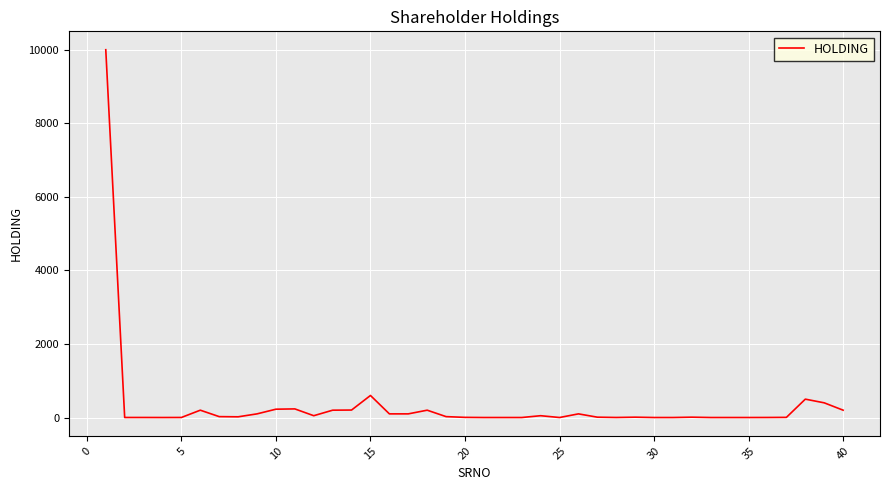

Reading left to right, list all the values displayed in this chart.

9996	2	2	1	2	200	25	20	100	227	235	50	200	204	600	100	100	200	25	5	1	1	1	50	1	100	10	2	10	1	1	10	1	1	1	2	5	500	400	200